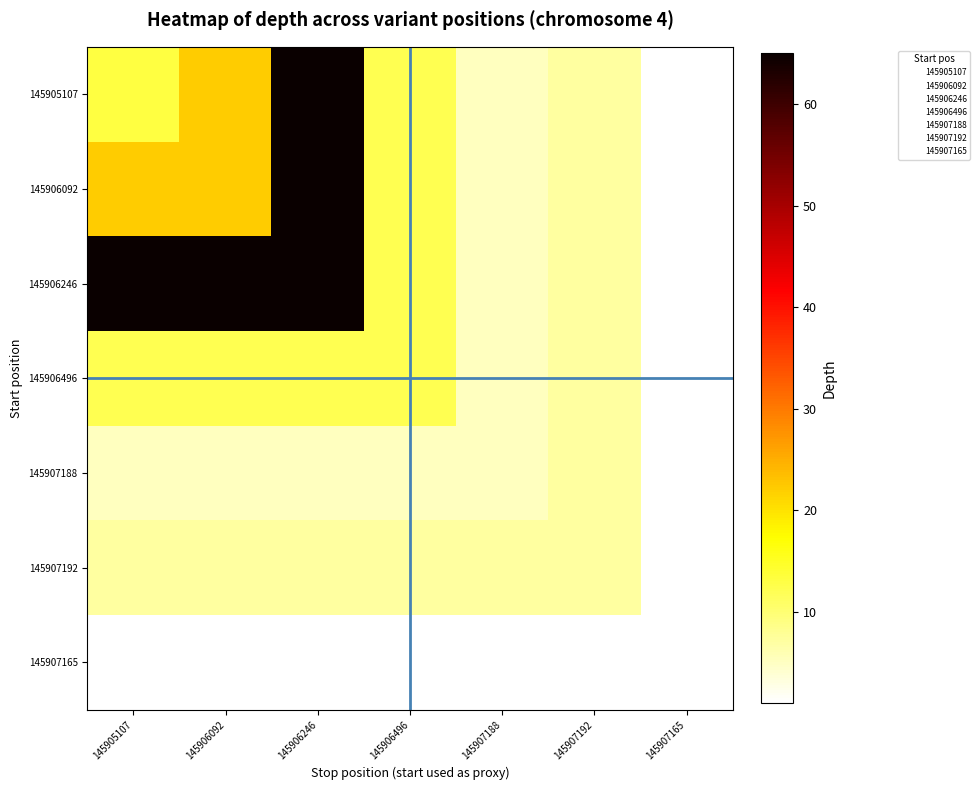

Which has a higher value, 145906246 or 145907192?

145906246